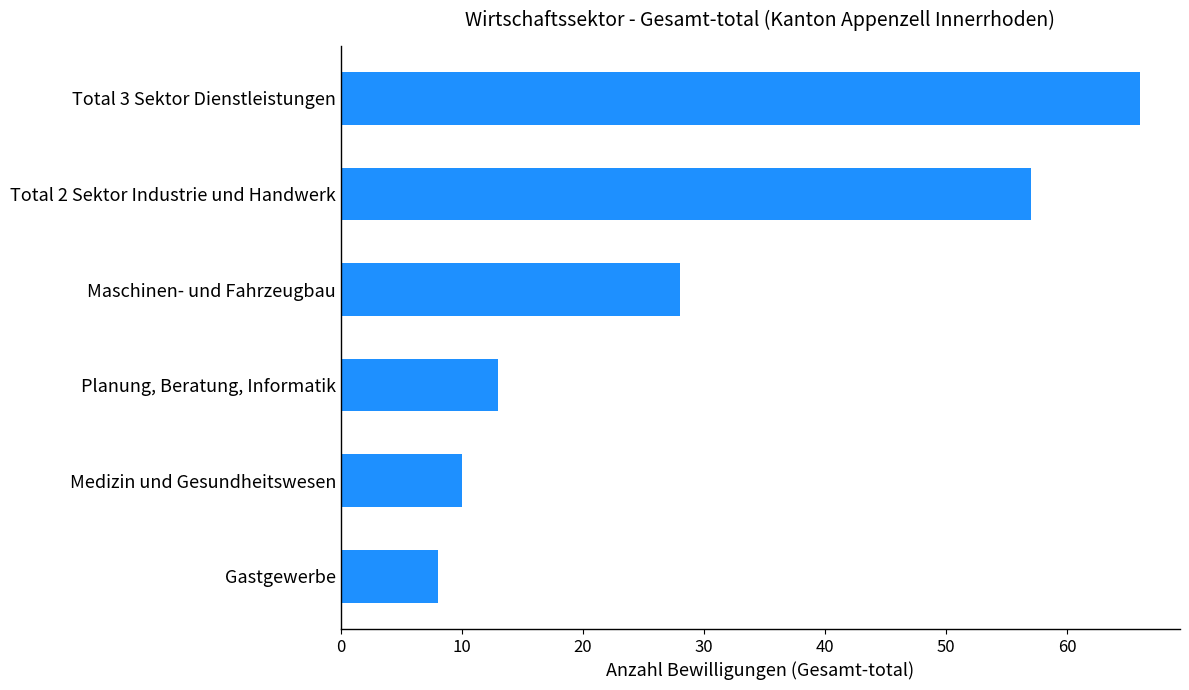

What is the difference between the maximum and minimum values?

58